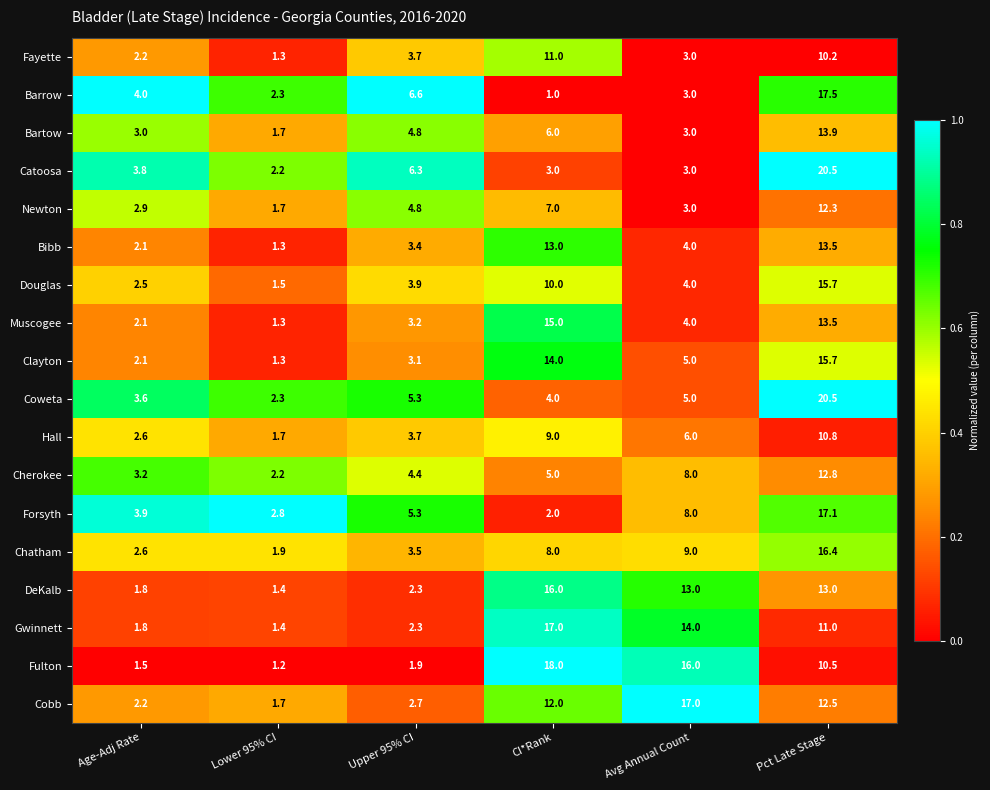

What is the sum of the Newton values at Avg Annual Count and CI*Rank?

10.0